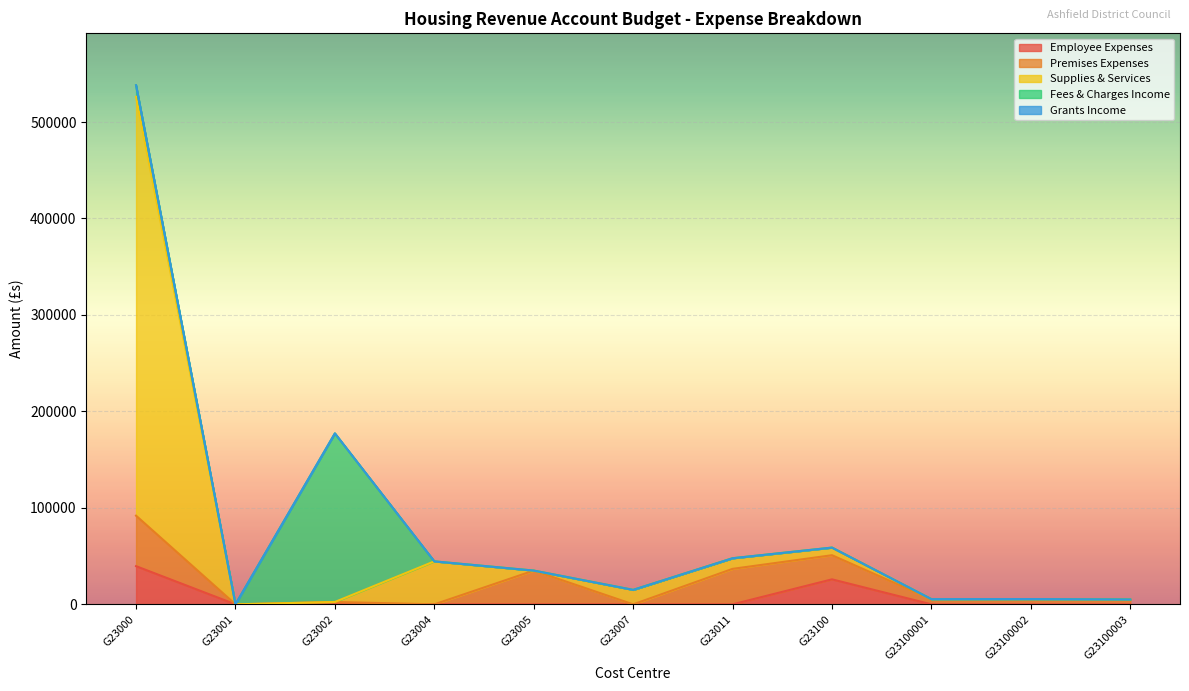

How many lines are shown in the chart?

5